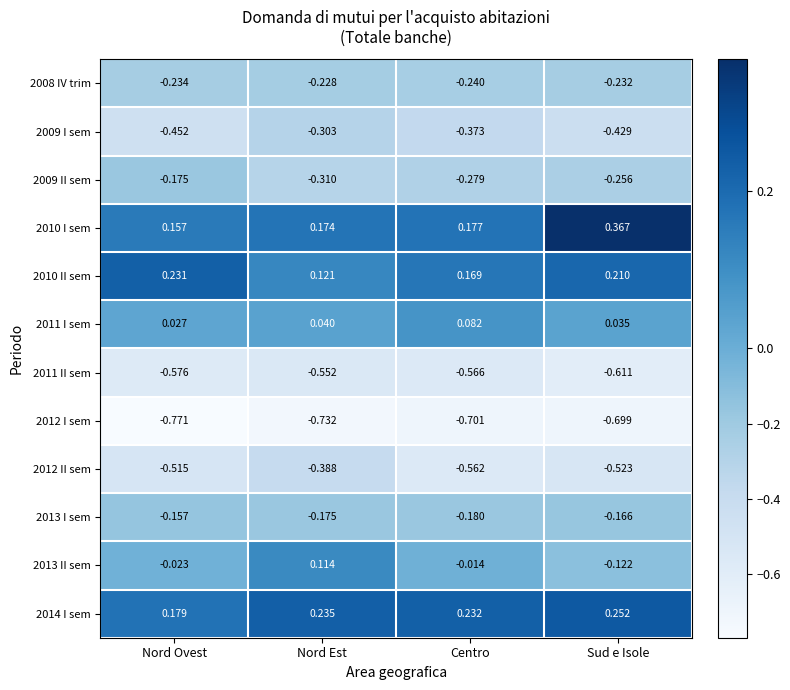

What is the spread (max minus min) of values at Nord Ovest?

1.0